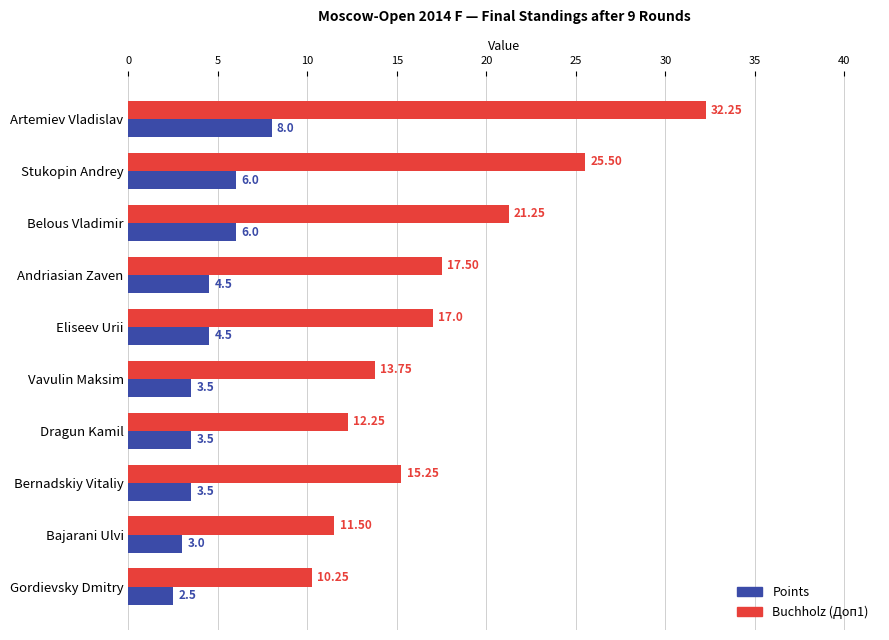

At which category does the chart reach its minimum across all series?

Gordievsky Dmitry